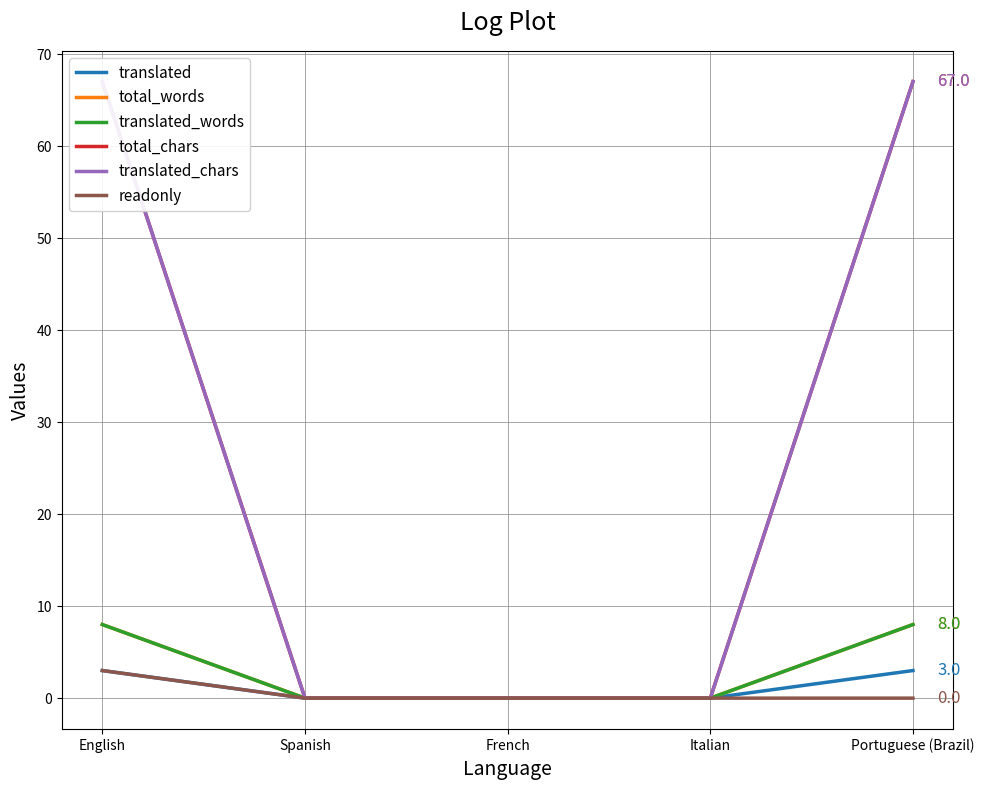

Where is readonly nearest to the value 1?

Spanish